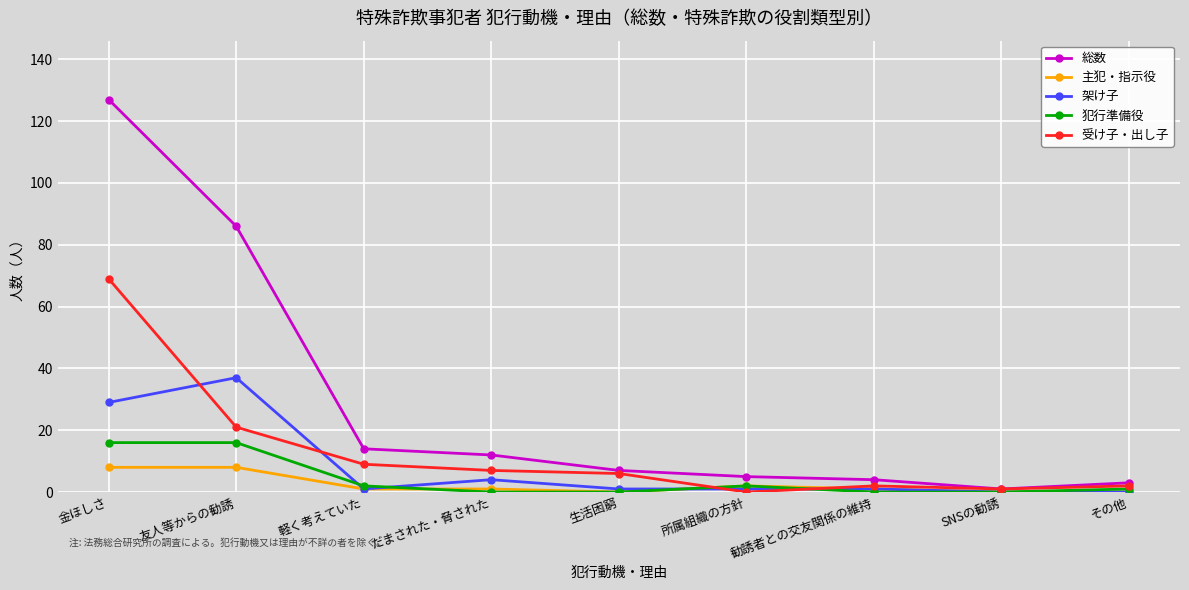

What is the sum of all 架け子 values?

74